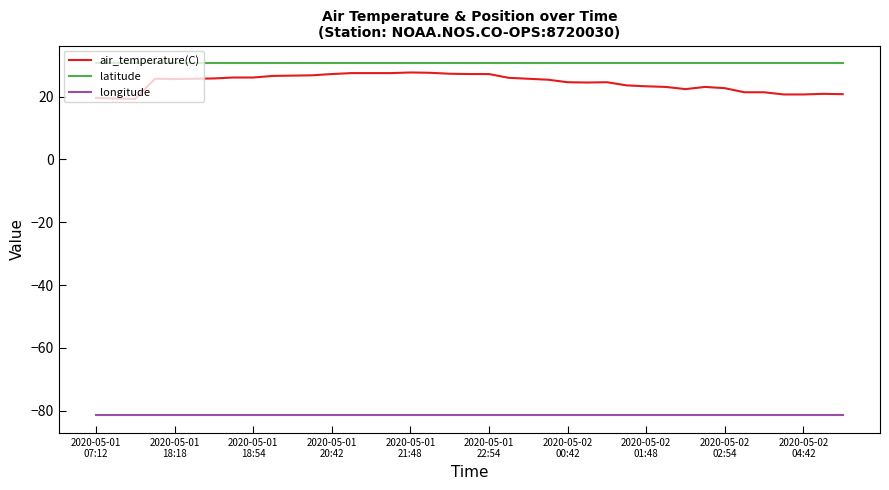

True or false: longitude and air_temperature(C) intersect in this chart.

False